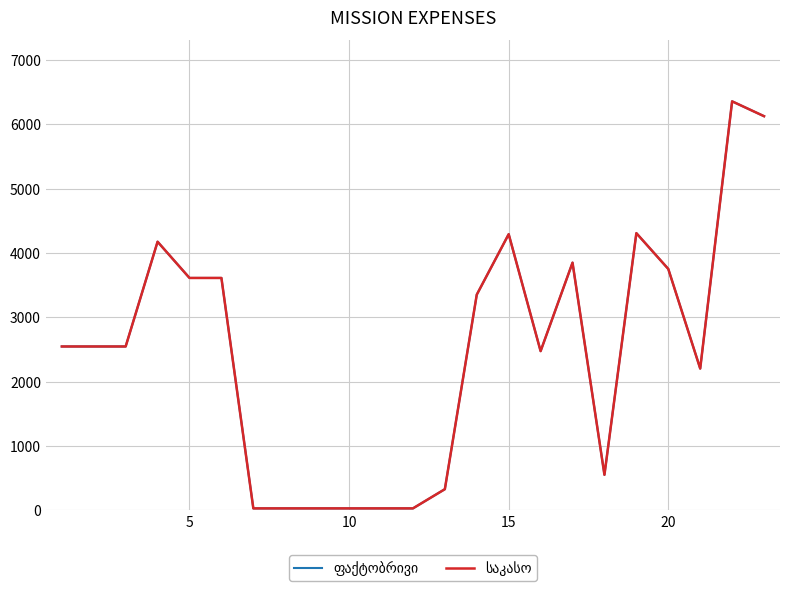

What is the difference between the maximum and minimum values in the ფაქტობრივი series?

6325.7